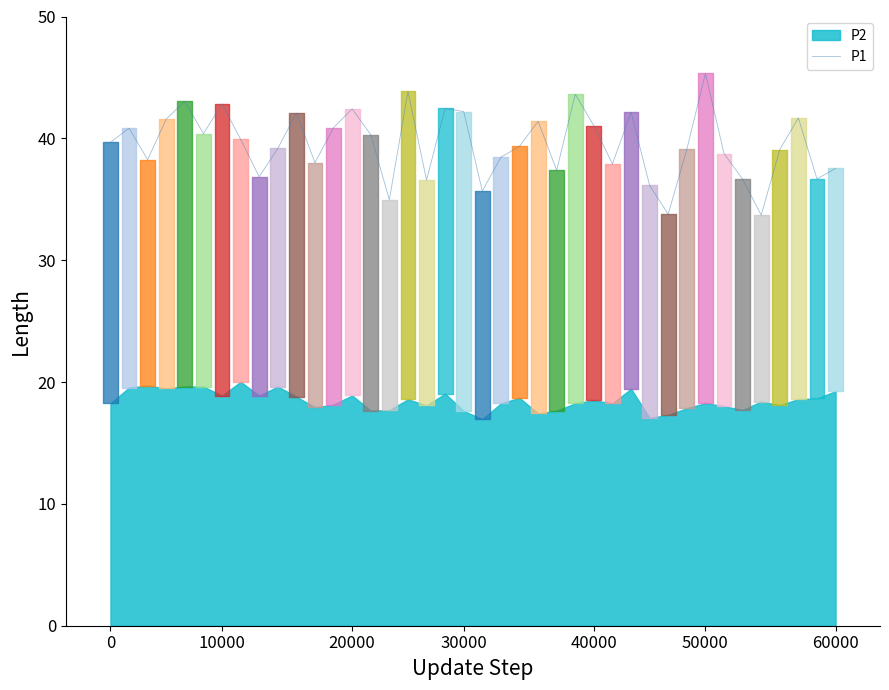

What is the minimum value for P1?

33.7